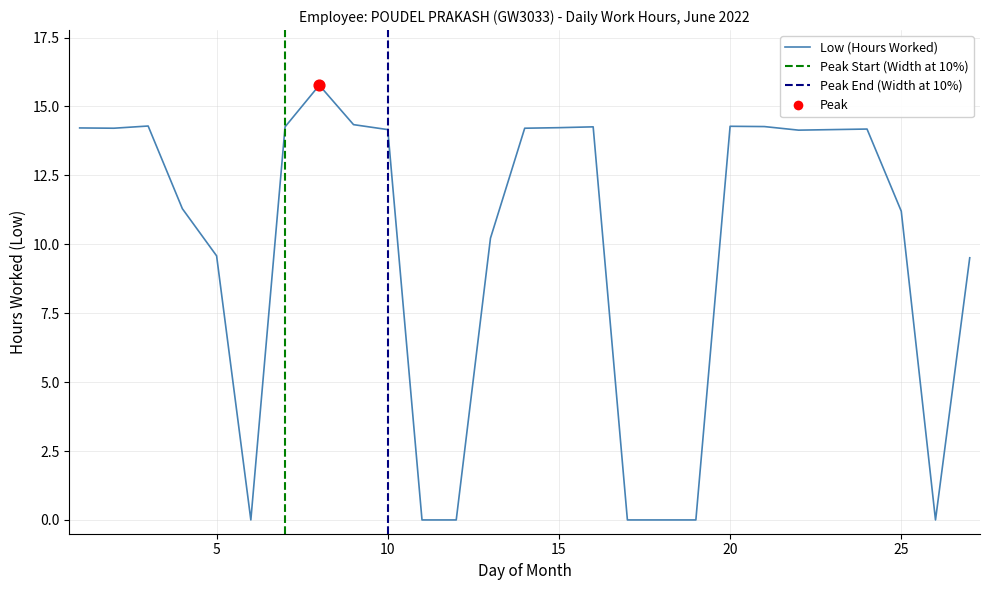

What is the ratio of the value at 16 to the value at 15?

1.0